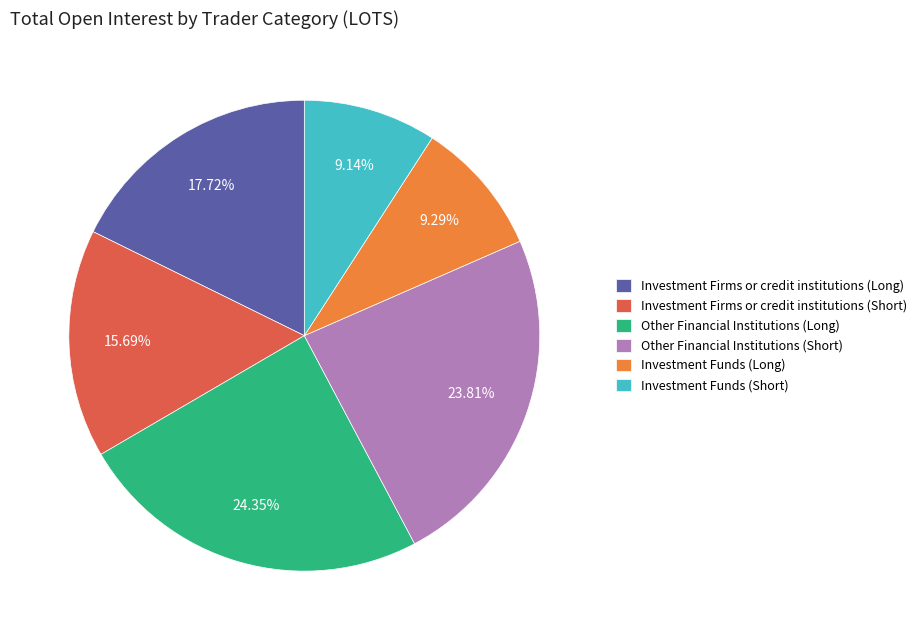

Approximately how many times larger is the value at Investment Funds (Long) compared to Other Financial Institutions (Short)?

0.4